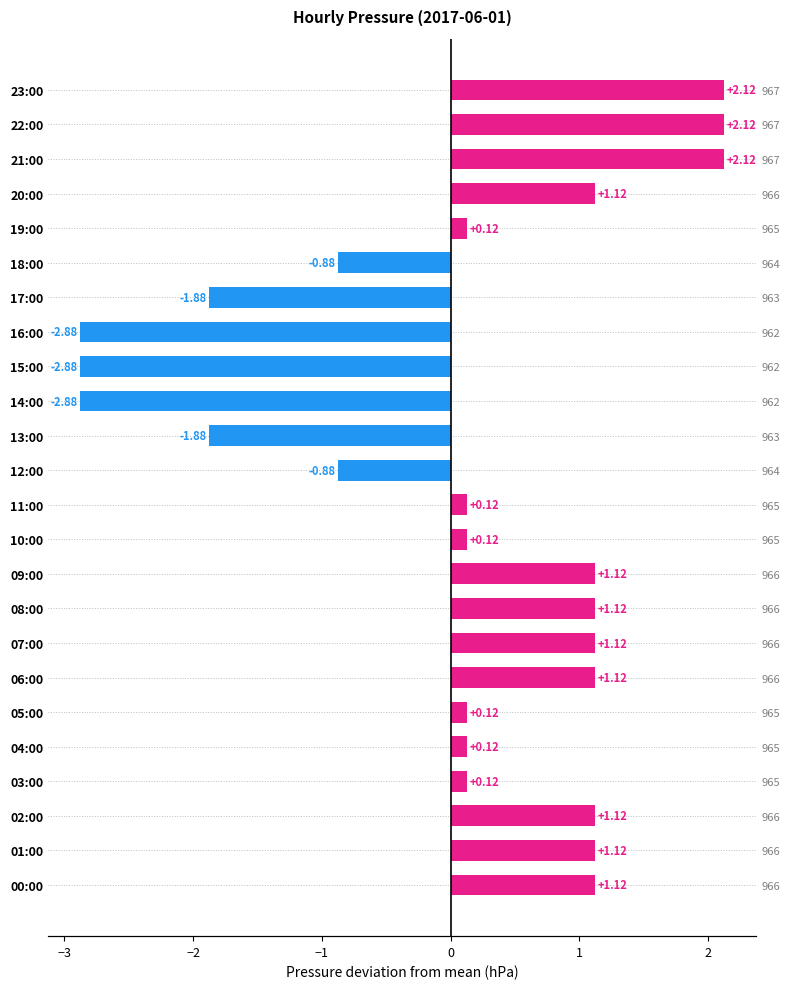

How many bars are there in total?

24